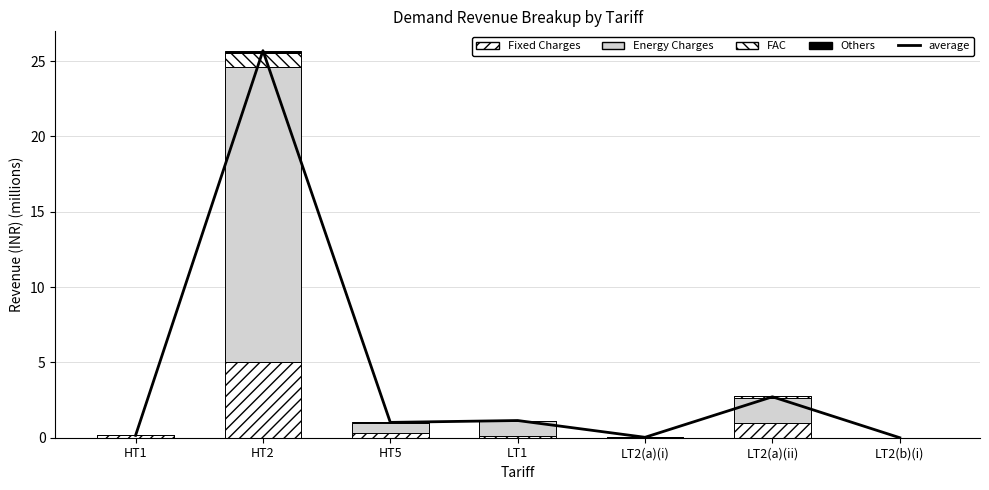

Reading left to right, extract all data points from this chart.

average: 0.2	25.7	1.0	1.1	0.0	2.7	0.0
Fixed Charges: 0.1	5.0	0.3	0.1	0.0	1.0	0.0
Energy Charges: 0.0	19.6	0.7	1.0	0.0	1.7	0.0
FAC: 0.0	0.9	0.0	0.0	0.0	0.1	0.0
Others: 0.0	0.1	0.0	0.0	0.0	0.0	0.0